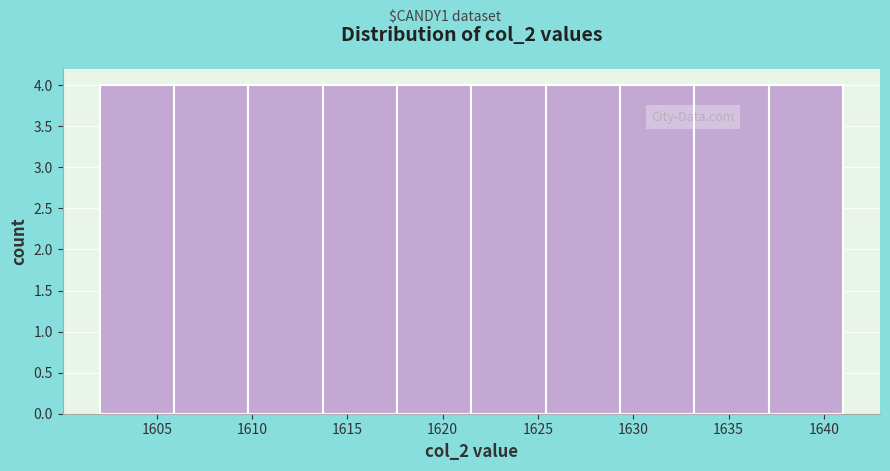

Reading left to right, list every bar in this chart as the range it spans on the x-axis followed by its height. Neither the bar edges nor the heights are printed on the chart, so give them approximately, as read against the axes.

1602.0 to 1605.9: 4
1605.9 to 1609.8: 4
1609.8 to 1613.7: 4
1613.7 to 1617.6: 4
1617.6 to 1621.5: 4
1621.5 to 1625.4: 4
1625.4 to 1629.3: 4
1629.3 to 1633.2: 4
1633.2 to 1637.1: 4
1637.1 to 1641.0: 4